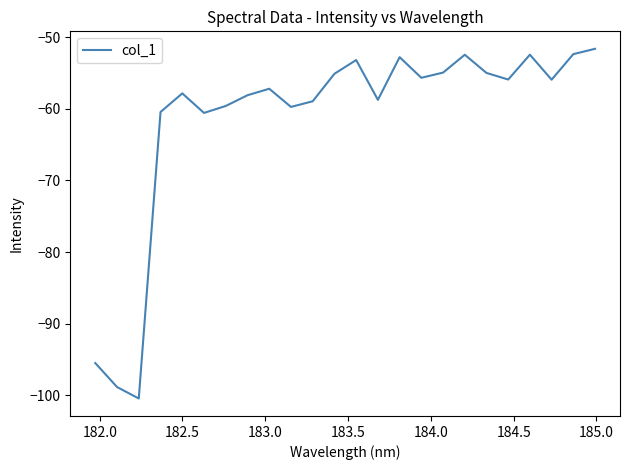

How many interior local peaks (higher than both neighbors) does the data have?

6